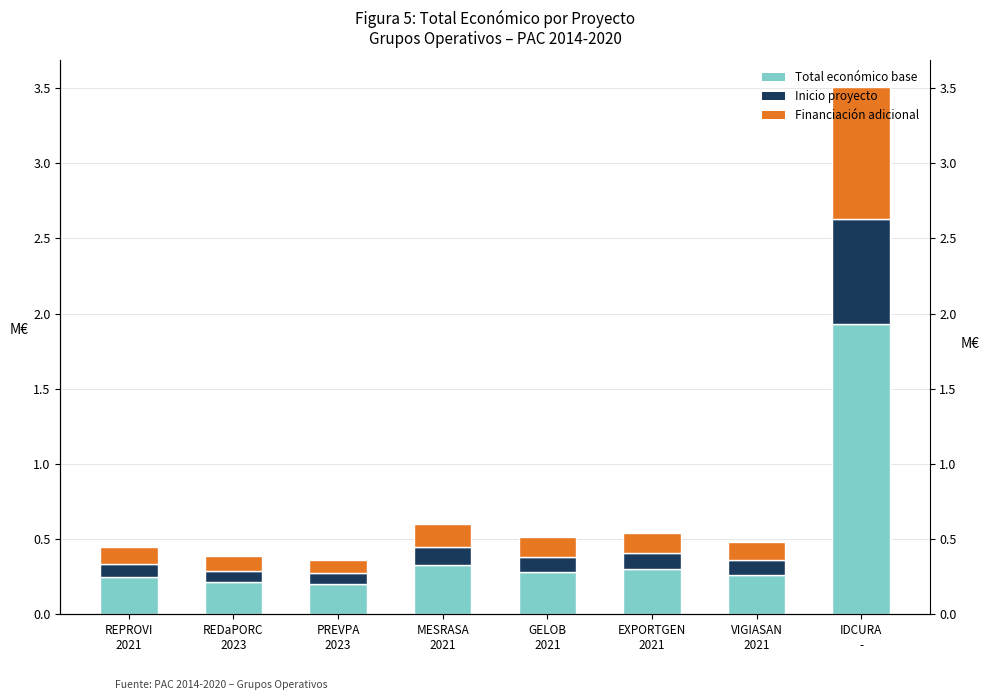

What are all the series names shown in the legend?

Total económico base, Inicio proyecto, Financiación adicional